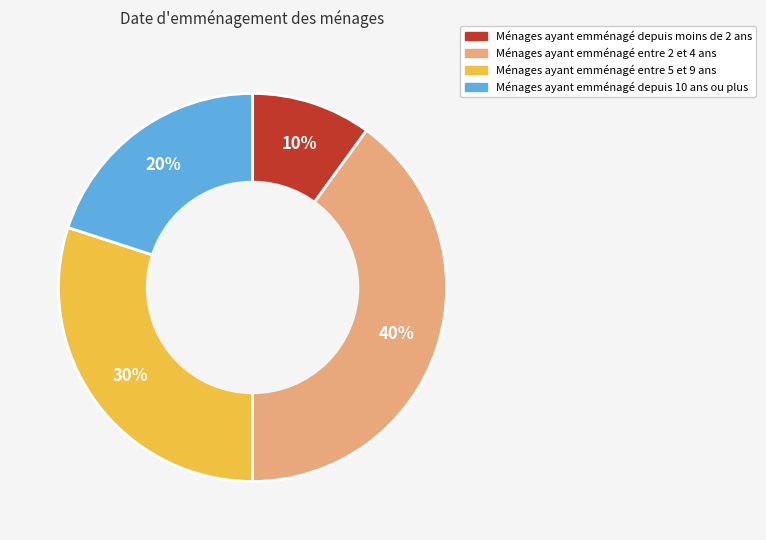

To the nearest percent, what is the average slice percentage?

25%